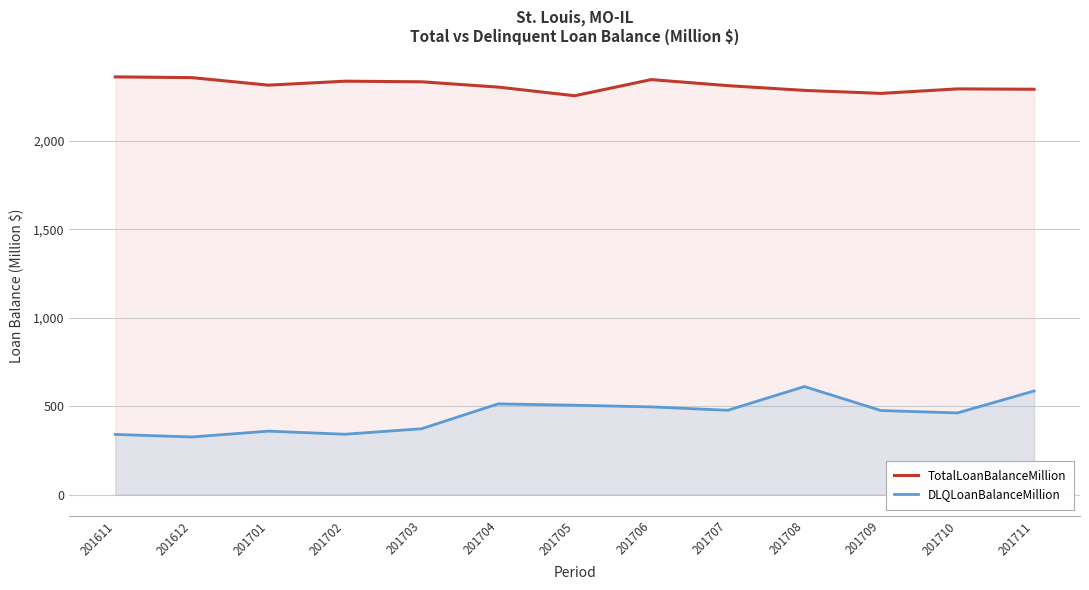

What is the greatest value displayed?

2360.1